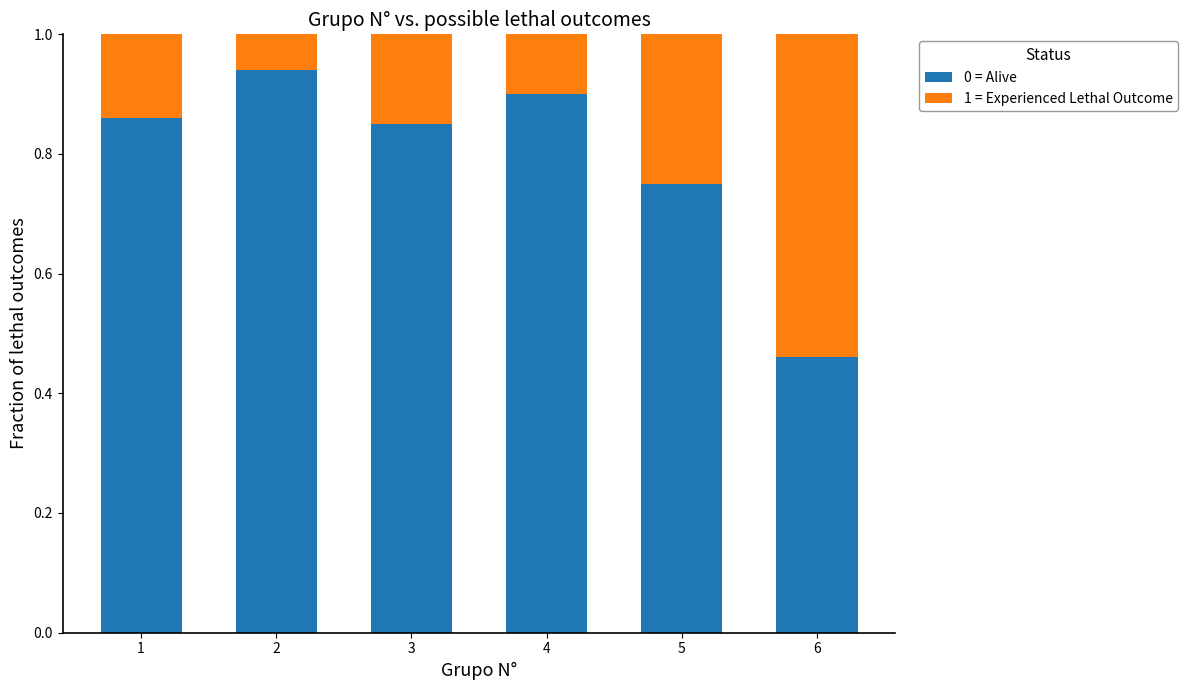

Where is 0 = Alive nearest to the value 0?

6